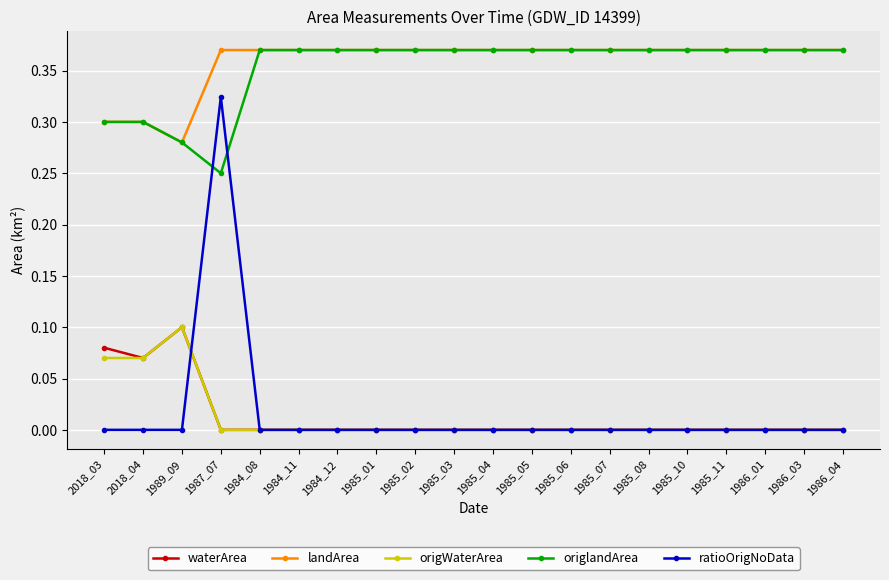

What is the total value across all series at 2018_04?

0.7